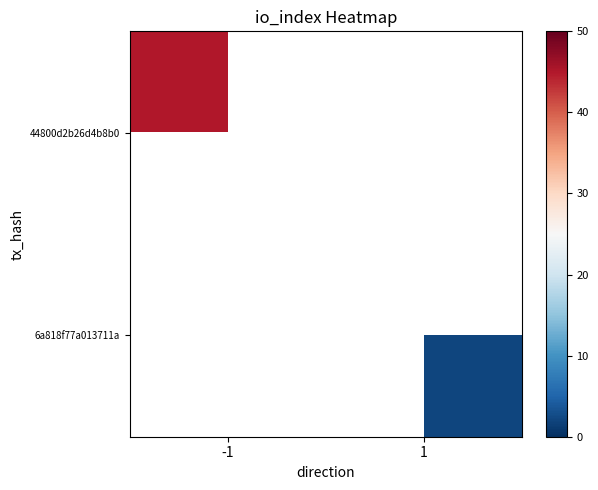

What is the greatest value displayed?

45.0